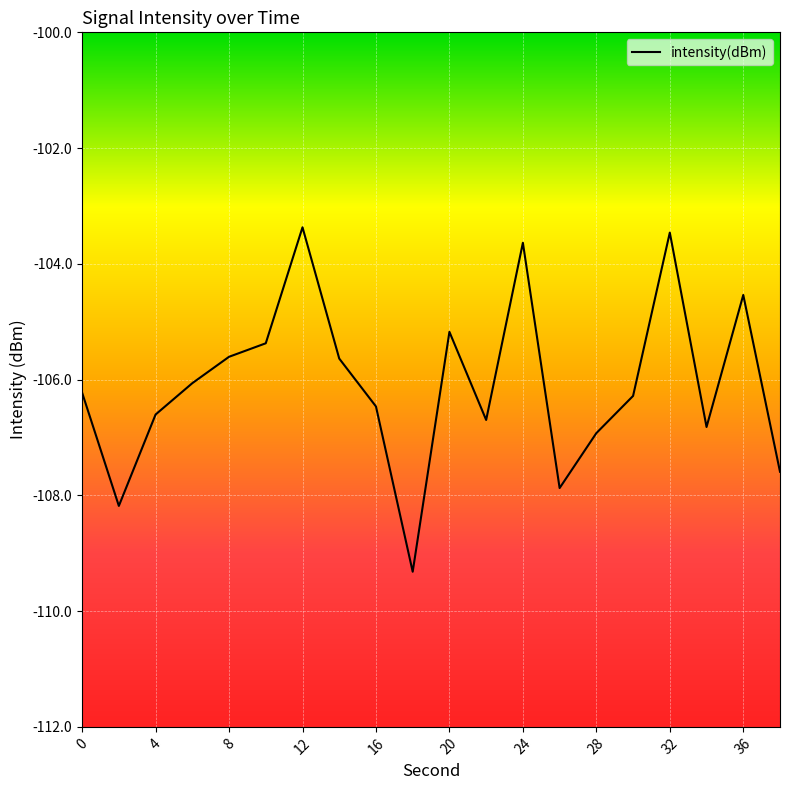

What is the maximum value shown in the chart?

-103.4